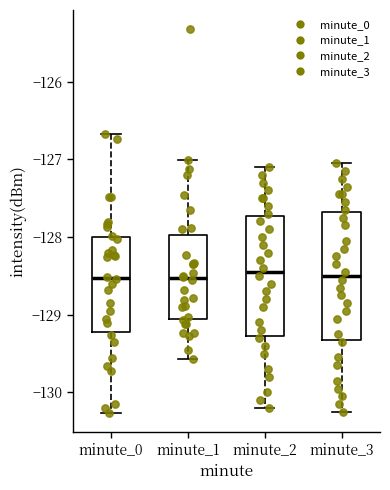

Where does the upper whisker of the box for minute_3 end on the y-axis? The values are not printed on the chart, so give them approximately, as read against the axis.

-127.0